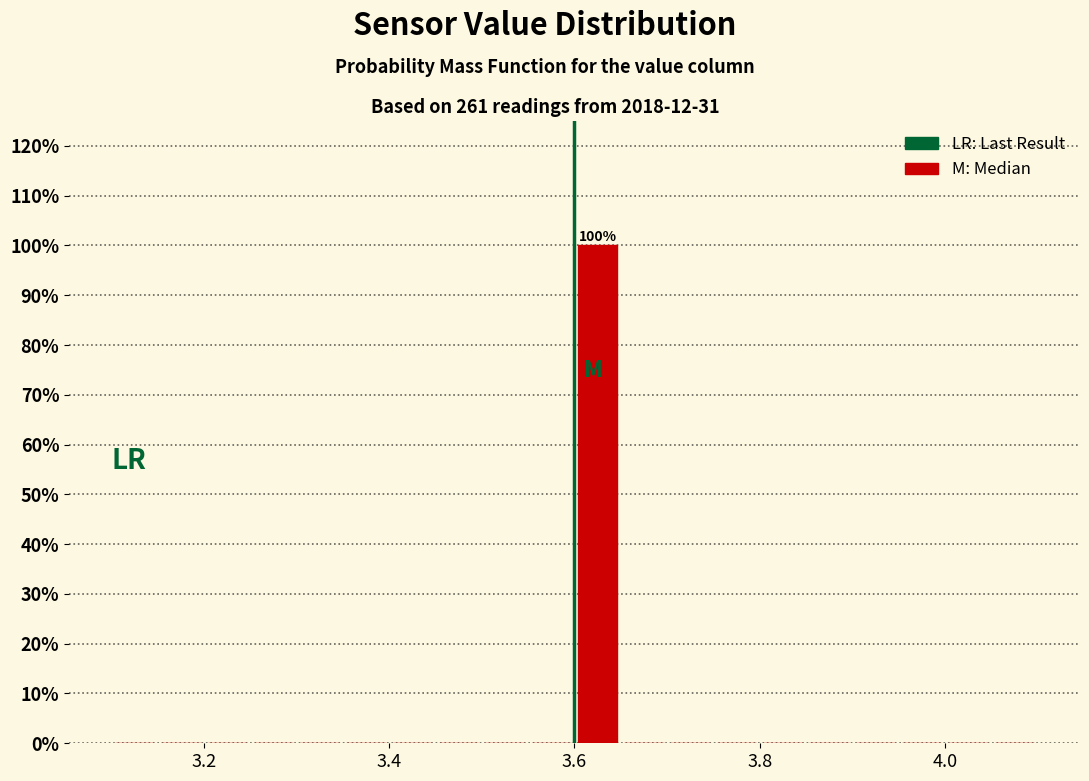

Around what value on the x-axis is the tallest bar? Give the approximate position of its centre, as read against the axis.

3.62